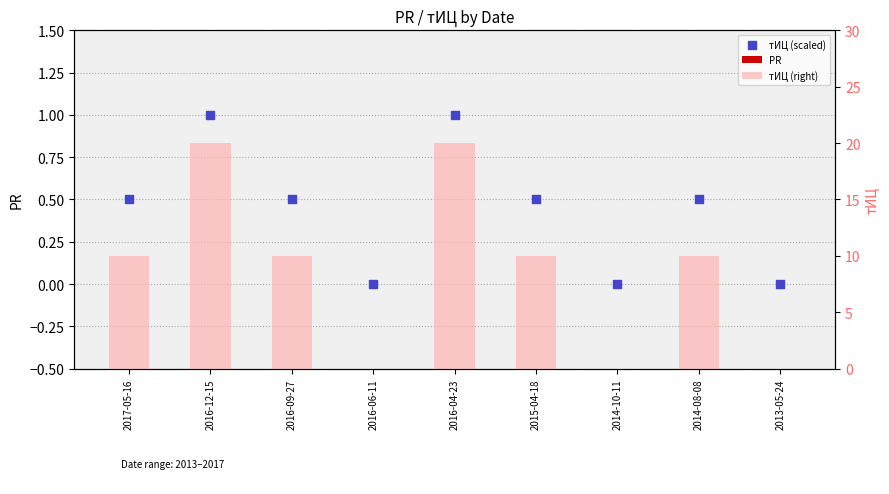

Which series contains the lowest Y value?

PR